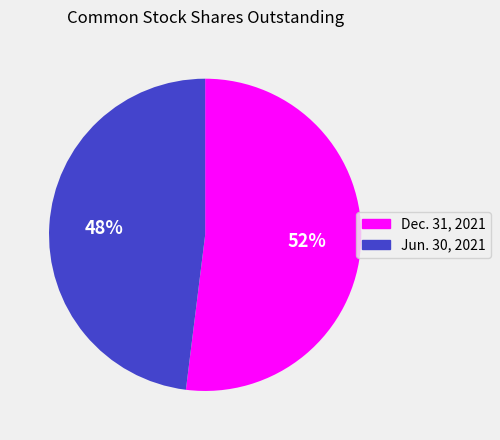

How many slices are in this pie chart?

2